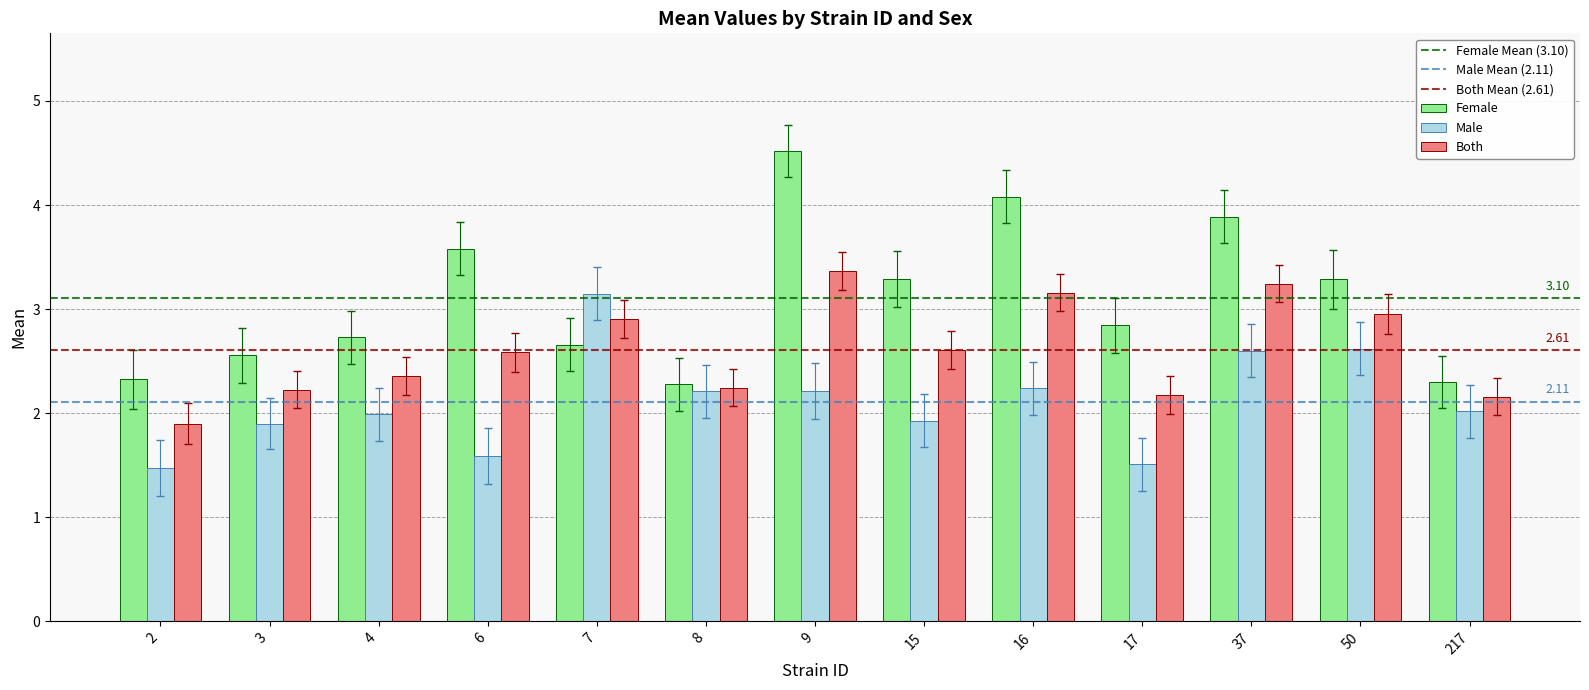

Does the chart contain stacked bars?

No